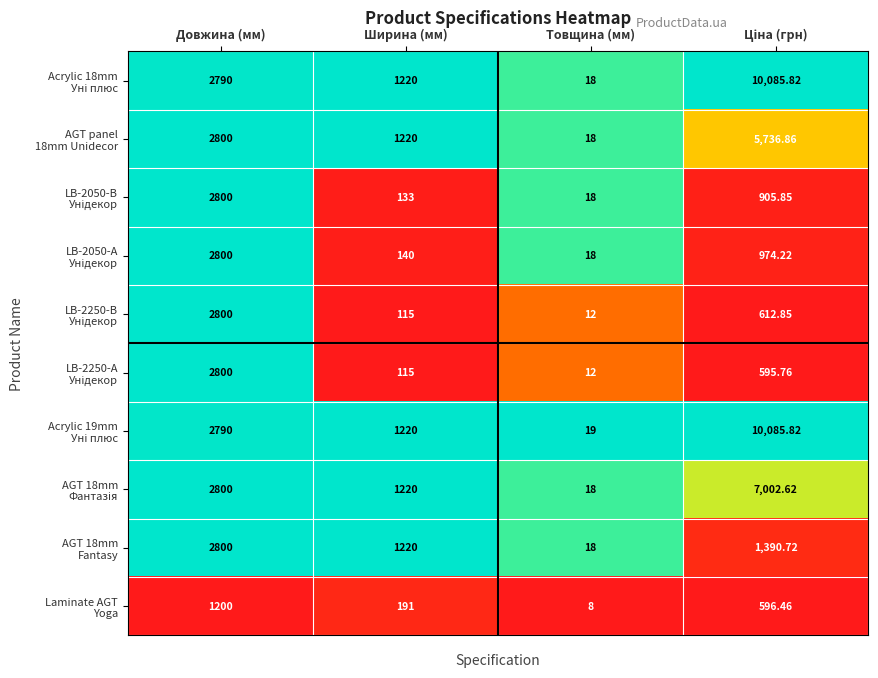

At which category does the chart reach its minimum across all series?

Товщина (мм)